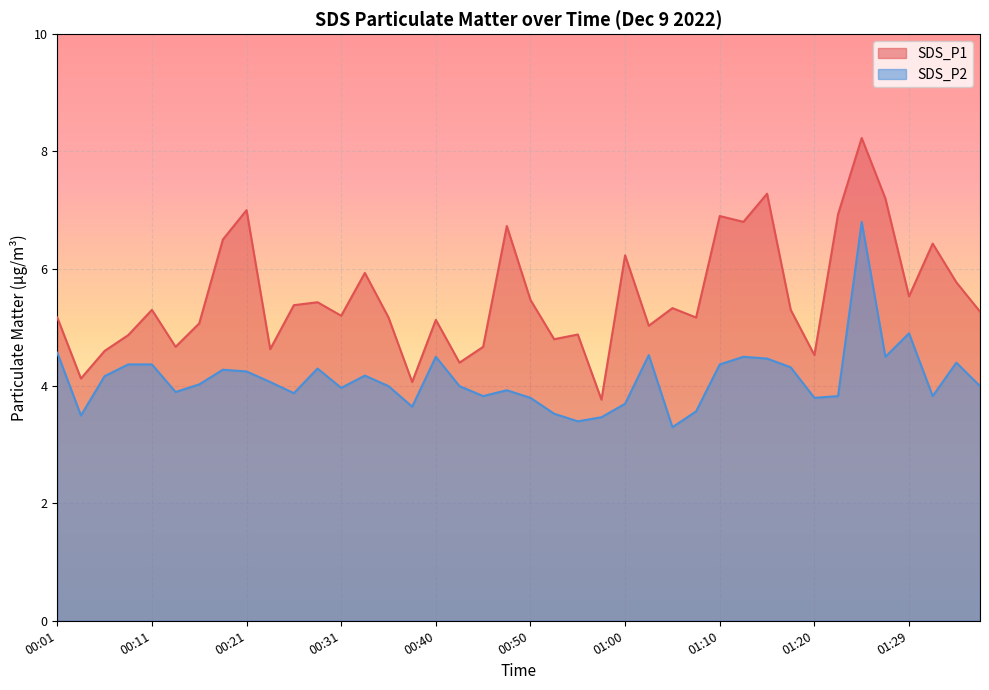

What is the smallest value displayed?

3.3